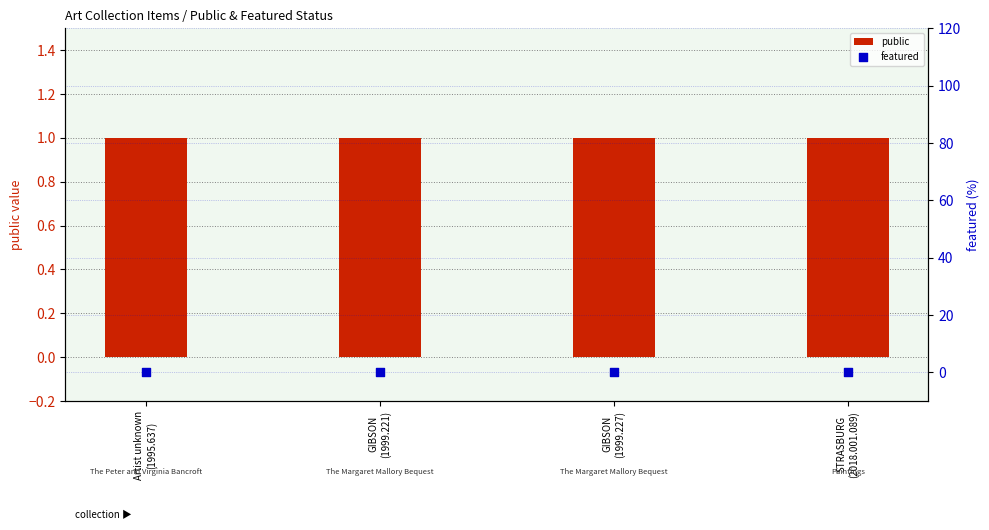

Is the value of featured at GIBSON
(1999.227) greater than the value of public at STRASBURG
(2018.001.089)?

No